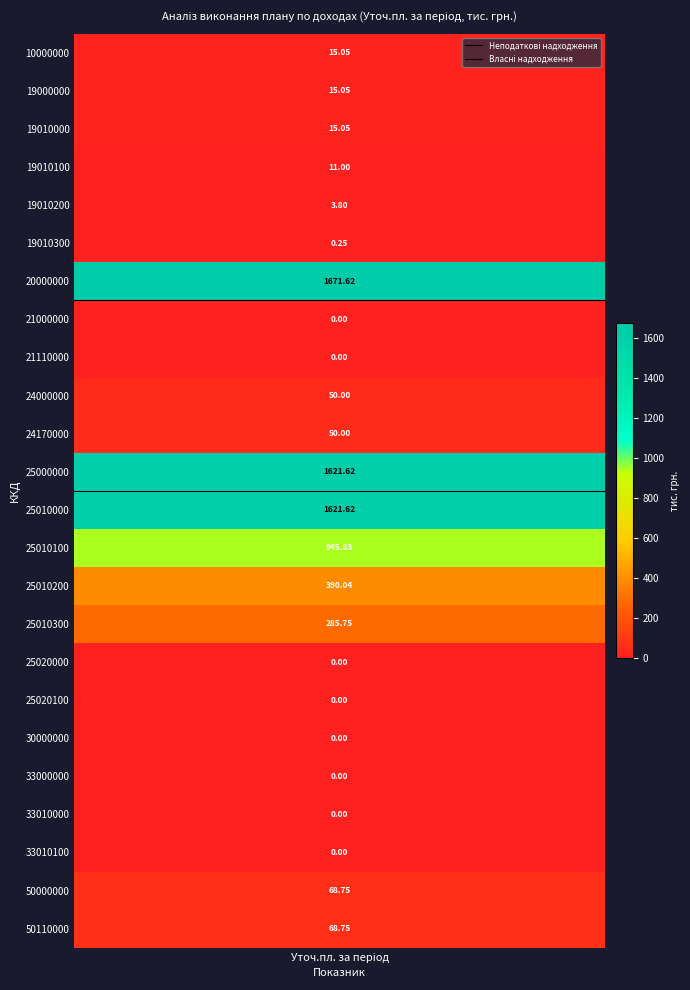

At which label does Неподаткові надходження reach its minimum?

Уточ.пл. за період